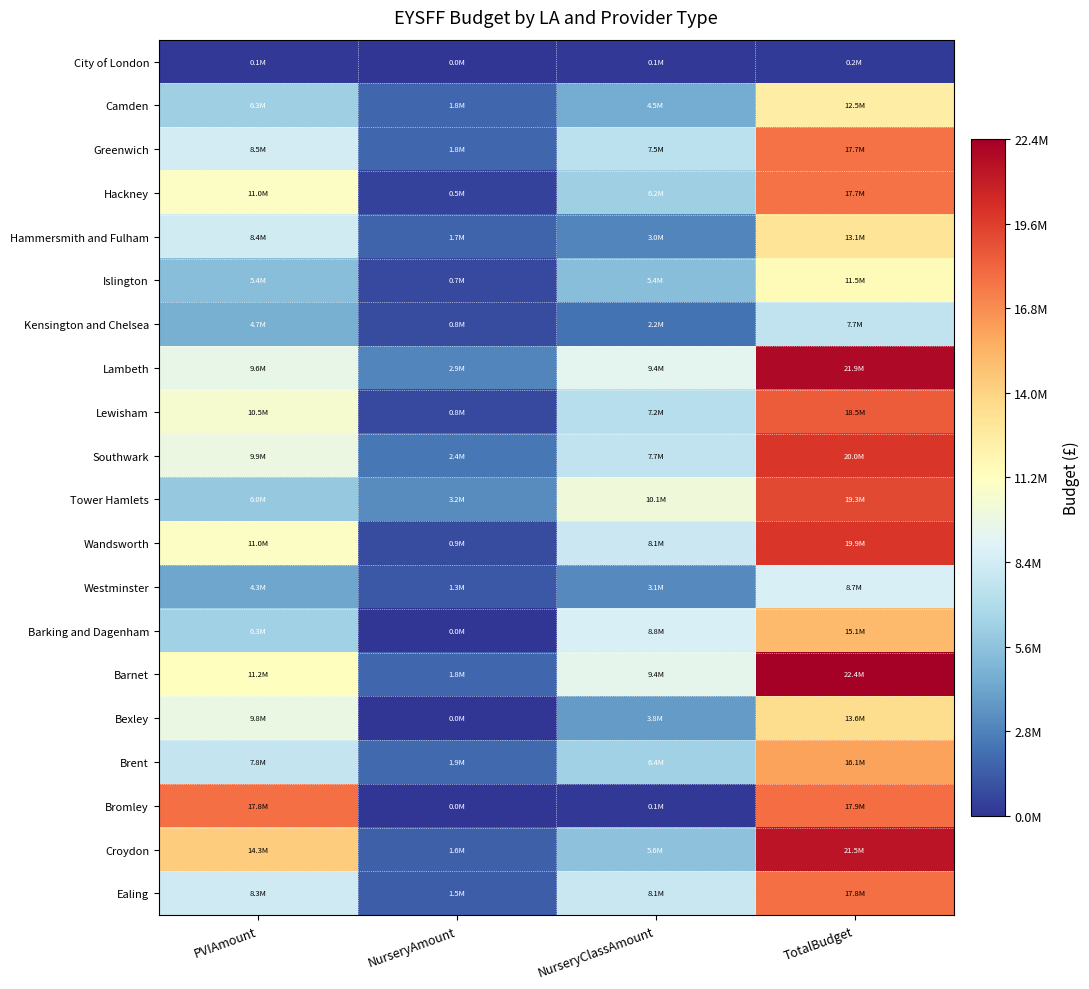

Reading left to right, extract all data points from this chart.

City of London: PVIAmount=103988.5	NurseryAmount=0.0	NurseryClassAmount=98120.0	TotalBudget=202108.5
Camden: PVIAmount=6258976.2	NurseryAmount=1774125.0	NurseryClassAmount=4488271.2	TotalBudget=12521372.4
Greenwich: PVIAmount=8484310.5	NurseryAmount=1760882.4	NurseryClassAmount=7472306.3	TotalBudget=17717499.2
Hackney: PVIAmount=10980751.3	NurseryAmount=525284.8	NurseryClassAmount=6238007.2	TotalBudget=17744043.2
Hammersmith and Fulham: PVIAmount=8381979.5	NurseryAmount=1709555.5	NurseryClassAmount=2977044.0	TotalBudget=13068579.0
Islington: PVIAmount=5412209.4	NurseryAmount=738010.8	NurseryClassAmount=5376162.6	TotalBudget=11526382.8
Kensington and Chelsea: PVIAmount=4663312.5	NurseryAmount=834309.0	NurseryClassAmount=2214649.5	TotalBudget=7712271.0
Lambeth: PVIAmount=9623807.6	NurseryAmount=2936135.5	NurseryClassAmount=9376595.7	TotalBudget=21936538.9
Lewisham: PVIAmount=10522305.0	NurseryAmount=777325.0	NurseryClassAmount=7201235.0	TotalBudget=18500865.0
Southwark: PVIAmount=9859862.7	NurseryAmount=2415057.7	NurseryClassAmount=7709582.8	TotalBudget=19984503.2
Tower Hamlets: PVIAmount=5954287.5	NurseryAmount=3222825.0	NurseryClassAmount=10106460.0	TotalBudget=19283572.5
Wandsworth: PVIAmount=10966430.8	NurseryAmount=874544.3	NurseryClassAmount=8068052.2	TotalBudget=19909027.3
Westminster: PVIAmount=4290048.0	NurseryAmount=1309632.0	NurseryClassAmount=3133632.0	TotalBudget=8733312.0
Barking and Dagenham: PVIAmount=6336789.1	NurseryAmount=0.0	NurseryClassAmount=8750807.8	TotalBudget=15087596.9
Barnet: PVIAmount=11222136.4	NurseryAmount=1795541.0	NurseryClassAmount=9426595.4	TotalBudget=22444272.8
Bexley: PVIAmount=9779616.1	NurseryAmount=0.0	NurseryClassAmount=3776936.7	TotalBudget=13556552.9
Brent: PVIAmount=7822370.4	NurseryAmount=1923061.1	NurseryClassAmount=6373938.4	TotalBudget=16119369.8
Bromley: PVIAmount=17805273.2	NurseryAmount=0.0	NurseryClassAmount=106699.4	TotalBudget=17911972.6
Croydon: PVIAmount=14336559.0	NurseryAmount=1553125.5	NurseryClassAmount=5580954.0	TotalBudget=21470638.5
Ealing: PVIAmount=8297478.6	NurseryAmount=1462032.9	NurseryClassAmount=8062139.3	TotalBudget=17821650.8